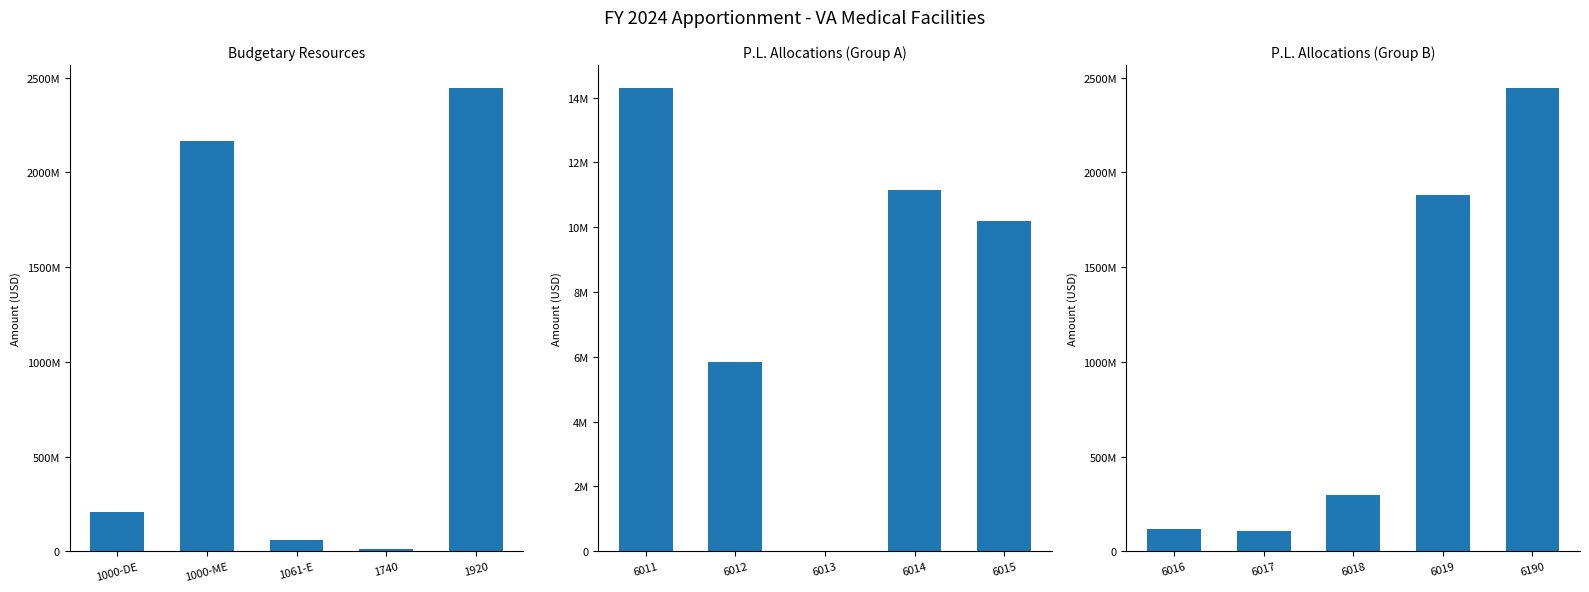

Rank the series by their maximum value, from lowest to highest.

P.L. Allocations (Group A), Budgetary Resources, P.L. Allocations (Group B)